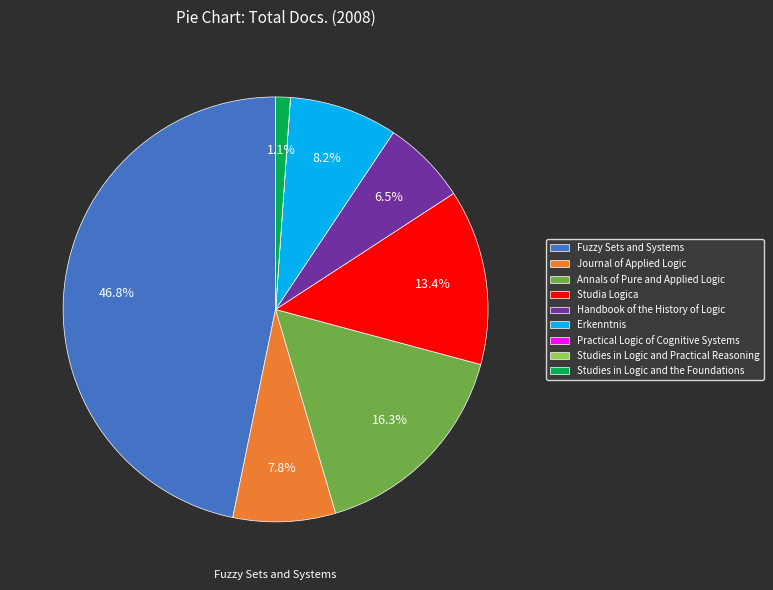

Which category has the biggest portion of the pie?

Fuzzy Sets and Systems